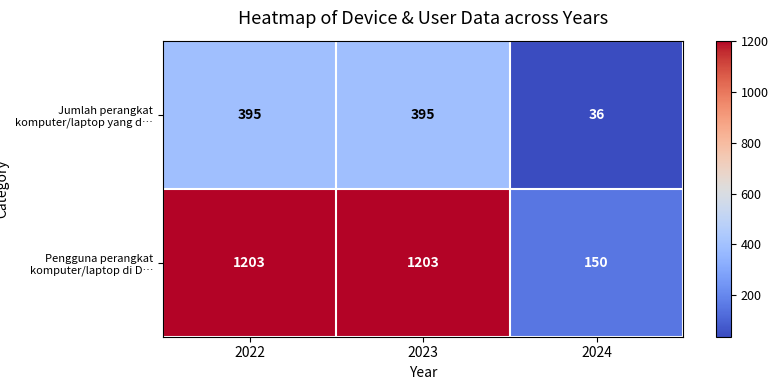

Reading left to right, extract all data points from this chart.

Jumlah perangkat komputer/laptop yang d…: 2022=395	2023=395	2024=36
Pengguna perangkat komputer/laptop di D…: 2022=1203	2023=1203	2024=150